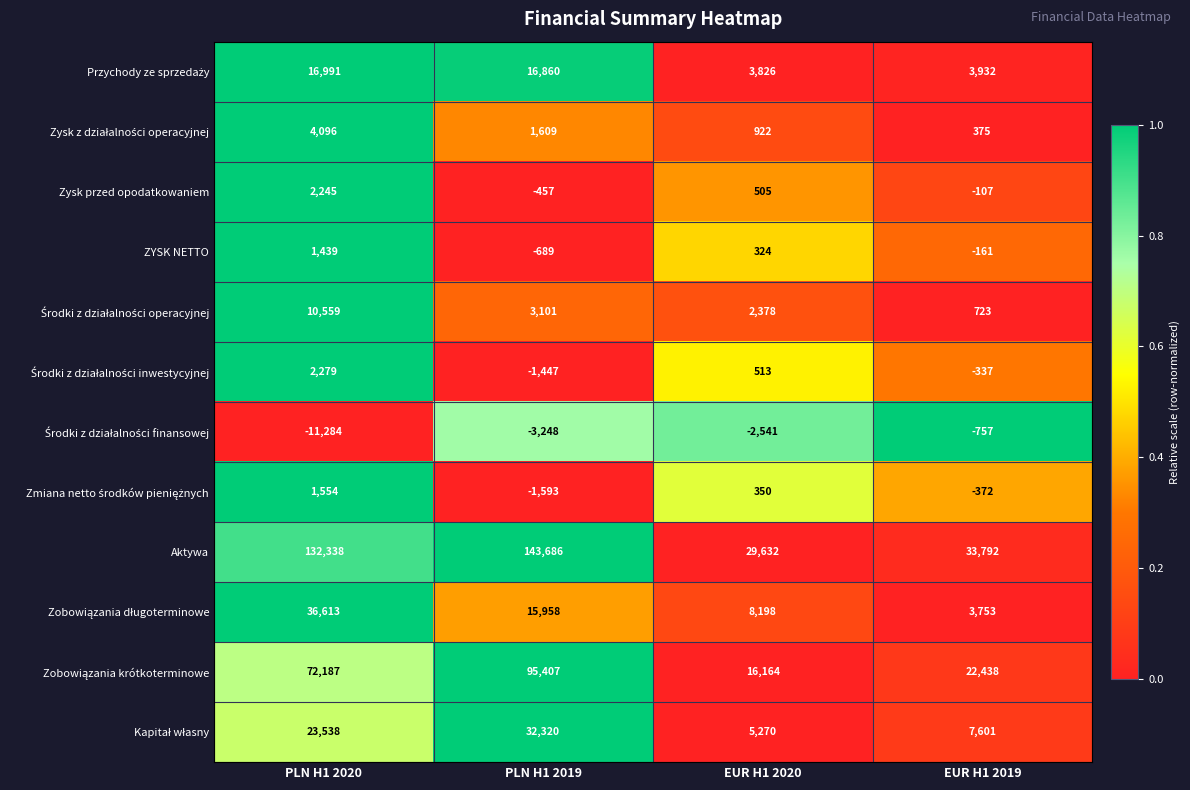

Which series changed the most between PLN H1 2020 and EUR H1 2019?

Aktywa